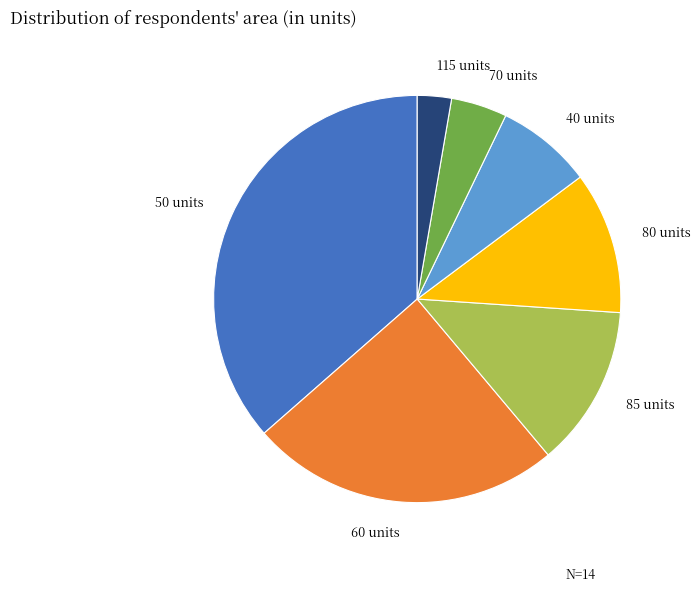

Rank the categories by value from lowest to highest.

115 units, 70 units, 40 units, 80 units, 85 units, 60 units, 50 units